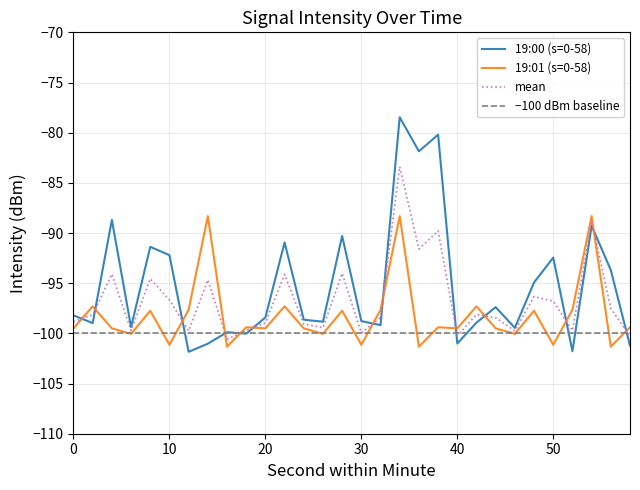

What is the total value across all series at 48?

-192.7